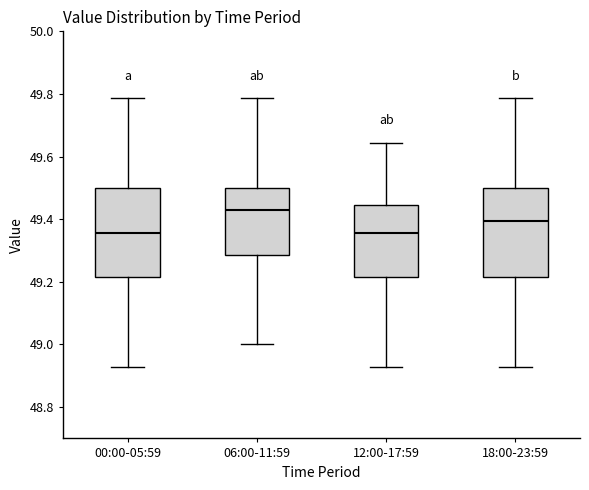

Reading left to right, read every box against the y-axis: the position of its median line, the range the box covers, and the ends of its whiskers. The values are not printed on the chart, so give them approximately, as read against the axis.

00:00-05:59: median 49.36, box 49.22 to 49.50, whiskers 48.92 to 49.78
06:00-11:59: median 49.42, box 49.28 to 49.50, whiskers 49.00 to 49.78
12:00-17:59: median 49.36, box 49.22 to 49.44, whiskers 48.92 to 49.64
18:00-23:59: median 49.40, box 49.22 to 49.50, whiskers 48.92 to 49.78